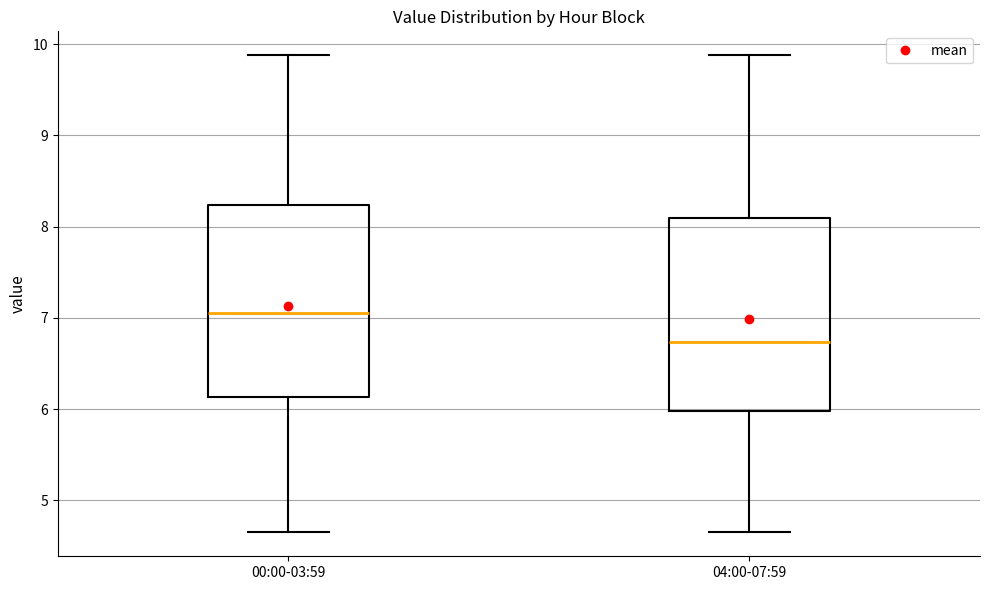

Where does the upper whisker of the box for 00:00-03:59 end on the y-axis? The values are not printed on the chart, so give them approximately, as read against the axis.

9.9